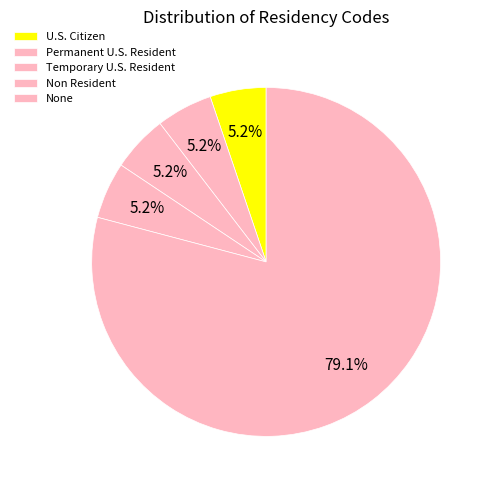

Rank the categories by value from highest to lowest.

None, Non Resident, Temporary U.S. Resident, Permanent U.S. Resident, U.S. Citizen